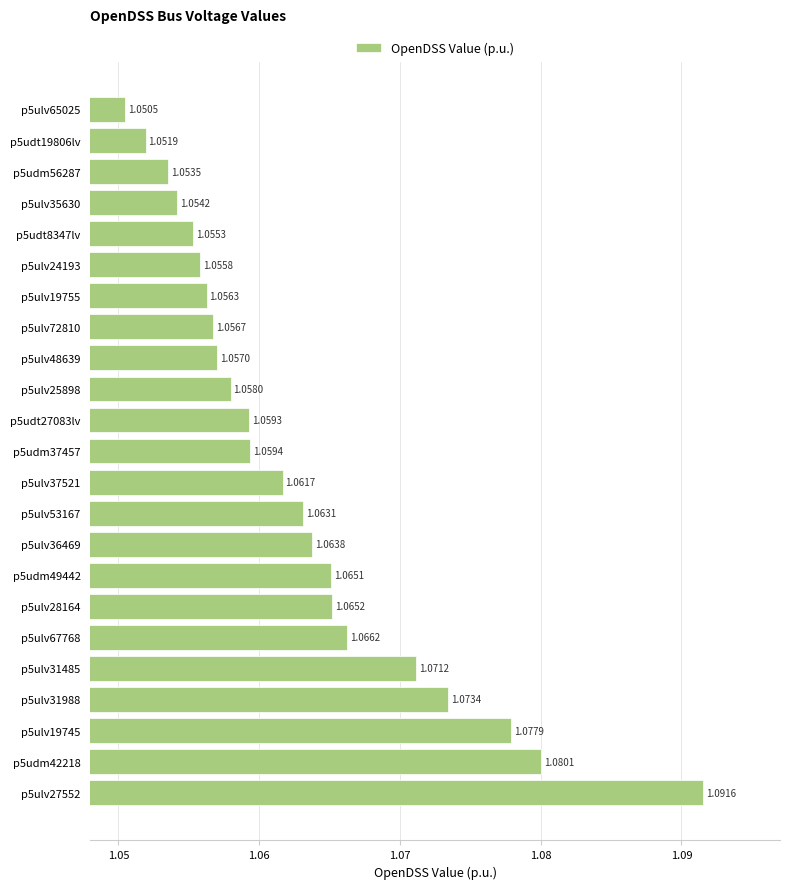

How many bars are there in total?

23